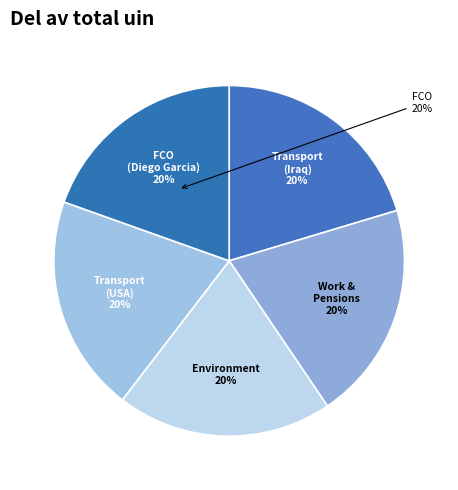

To the nearest percent, what is the combined percentage of Environment (Foie Gras) and Transport (Air Routes: USA)?

40%